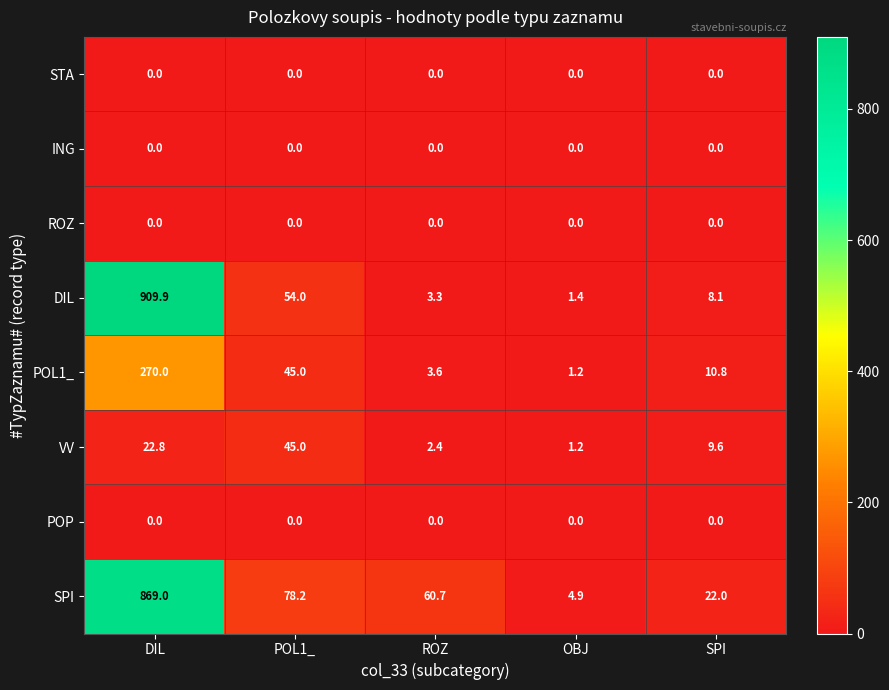

What is the average value of the VV series?

16.2